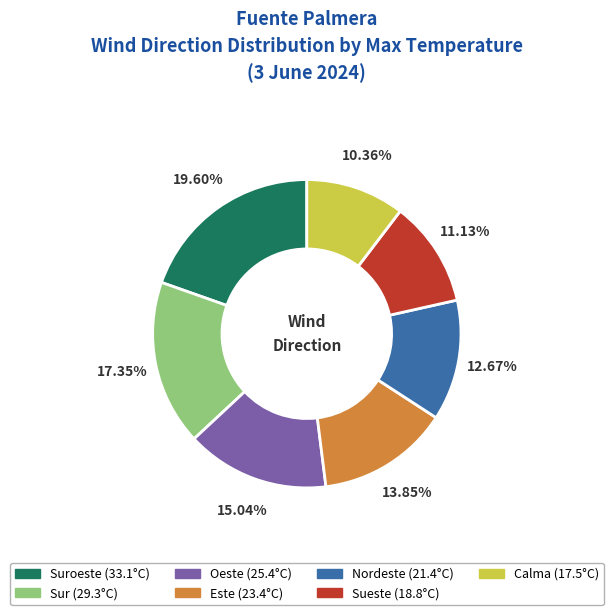

To the nearest percent, what is the difference between the largest and smallest slice percentages?

9%